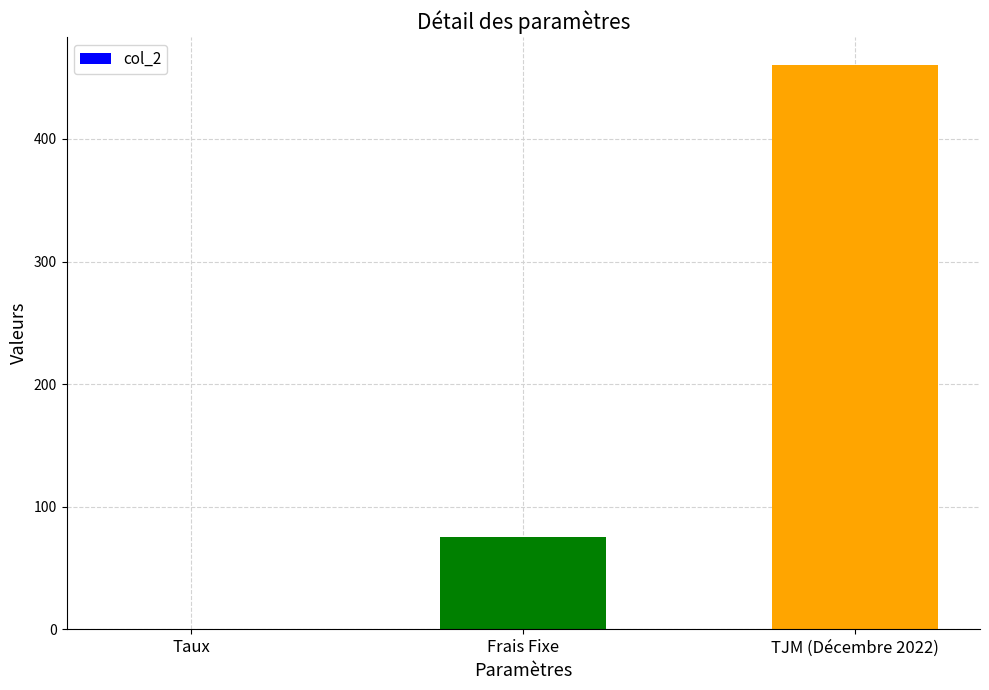

What is the maximum value shown in the chart?

460.0